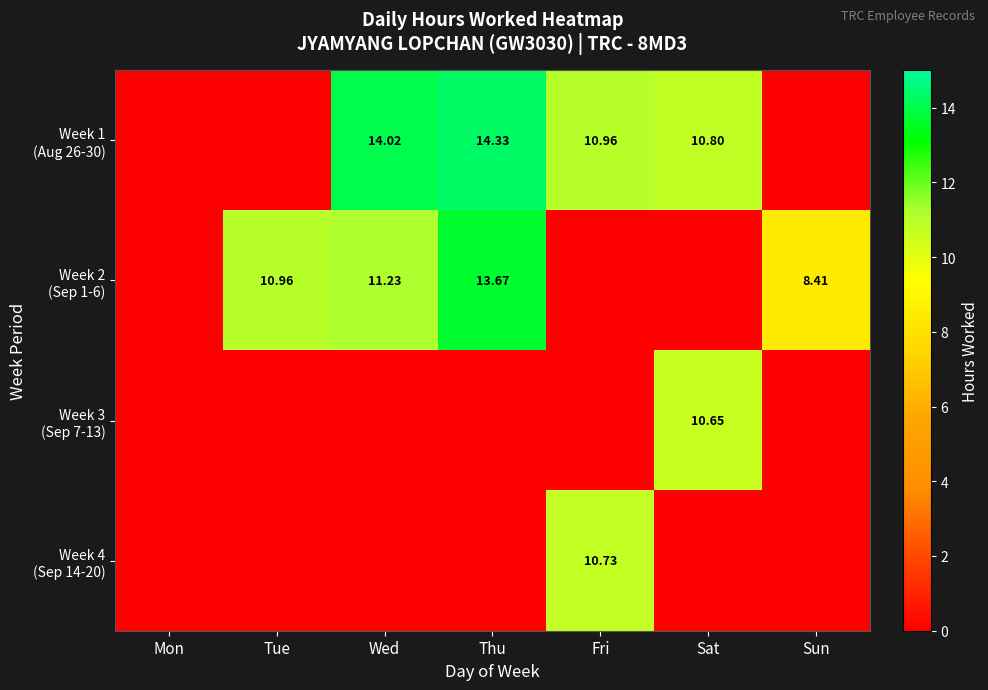

Is it true that Week 2 (Sep 1-6) equals 6.9 at Wed?

False